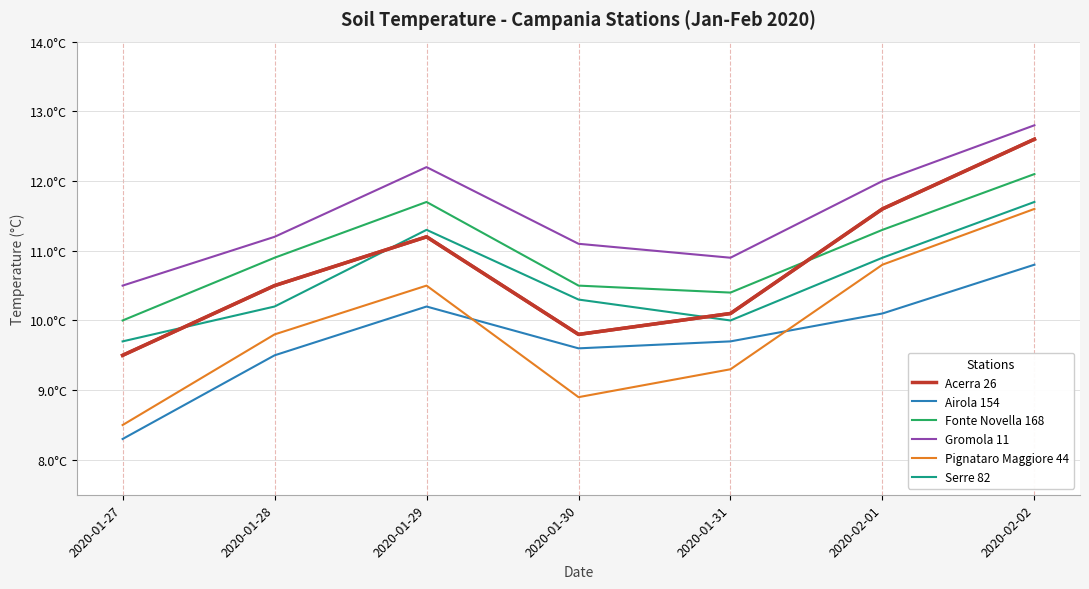

True or false: Serre 82 and Pignataro Maggiore 44 cross at least once.

False